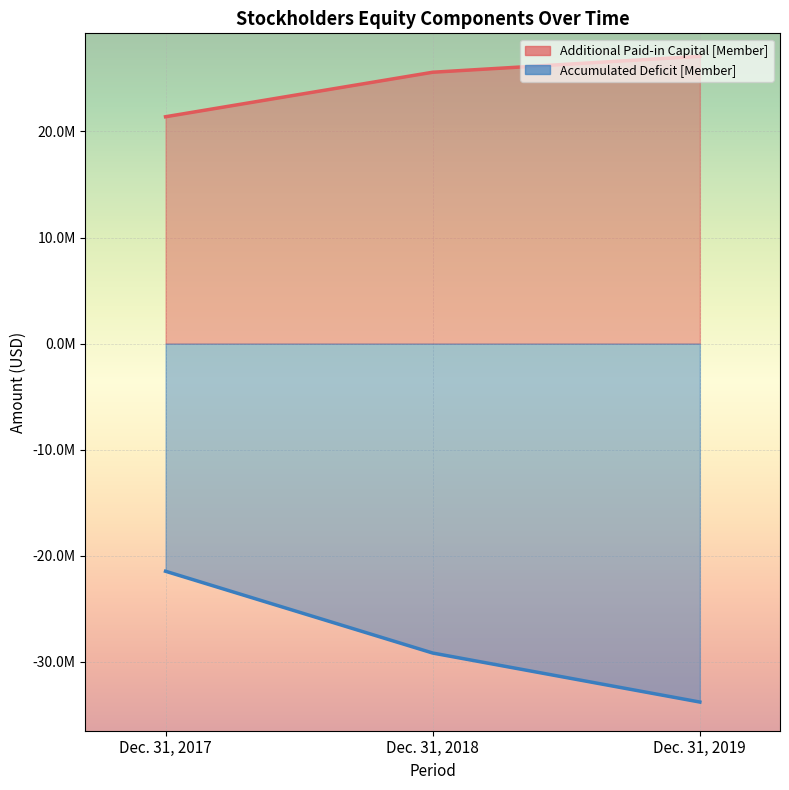

What is the value of the Additional Paid-in Capital [Member] point at the 3rd from the left?

27083391